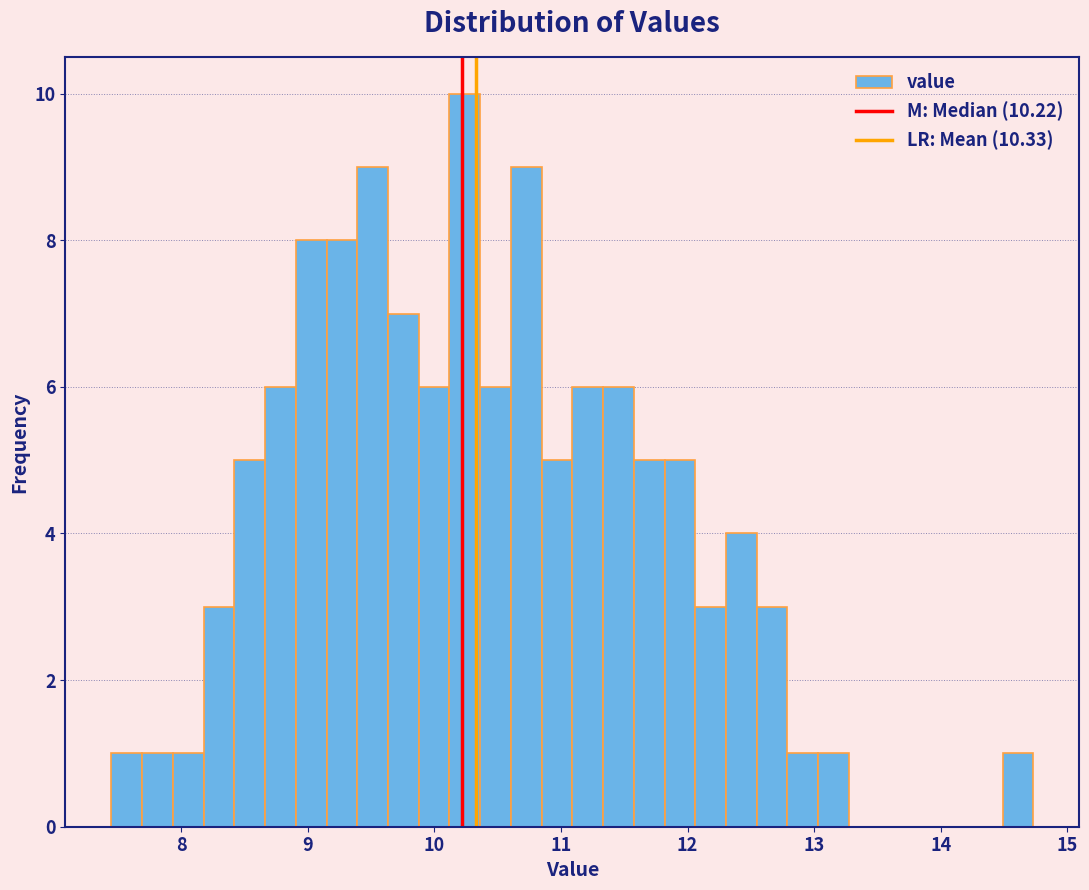

Read against the x-axis, roughly where is the centre of the tallest bar?

10.2